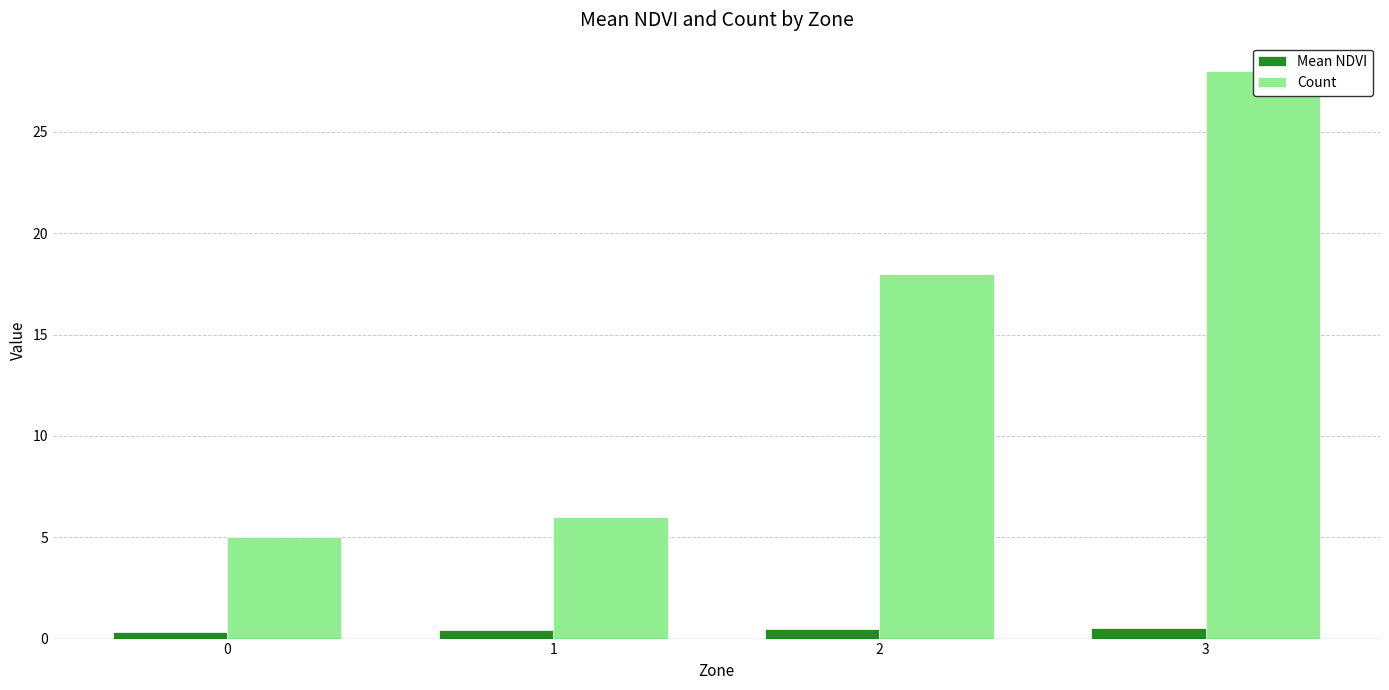

How many bars are there in total?

8